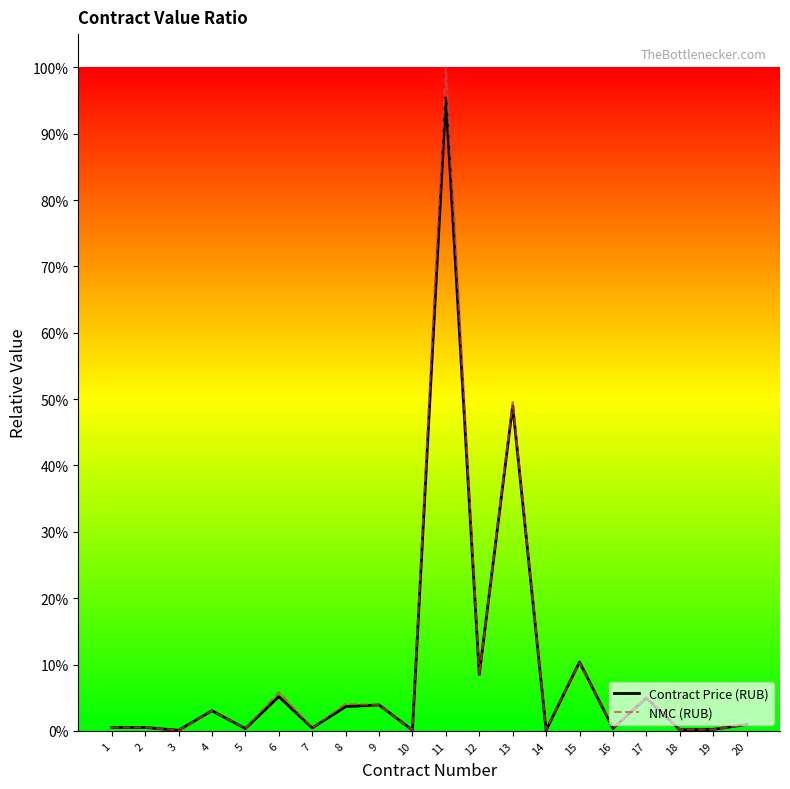

Is it true that Contract Price (RUB) equals 0.0 at 14?

False